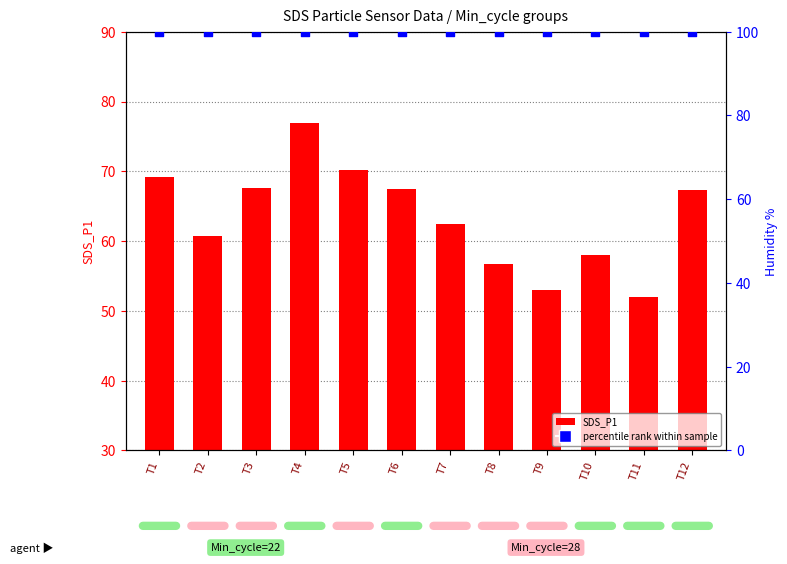

Which series contains the lowest Y value?

SDS_P1